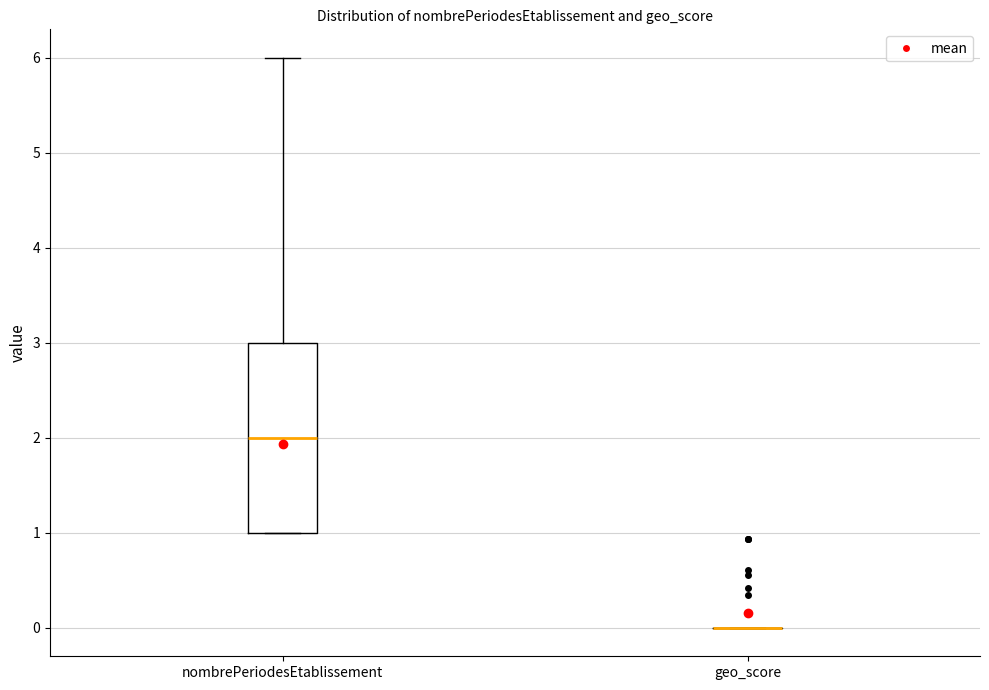

Reading left to right, read every box against the y-axis: the position of its median line, the range the box covers, and the ends of its whiskers. The values are not printed on the chart, so give them approximately, as read against the axis.

nombrePeriodesEtablissement: median 2, box 1 to 3, whiskers 1 to 6
geo_score: box collapsed to a line at 0, whiskers 0 to 0